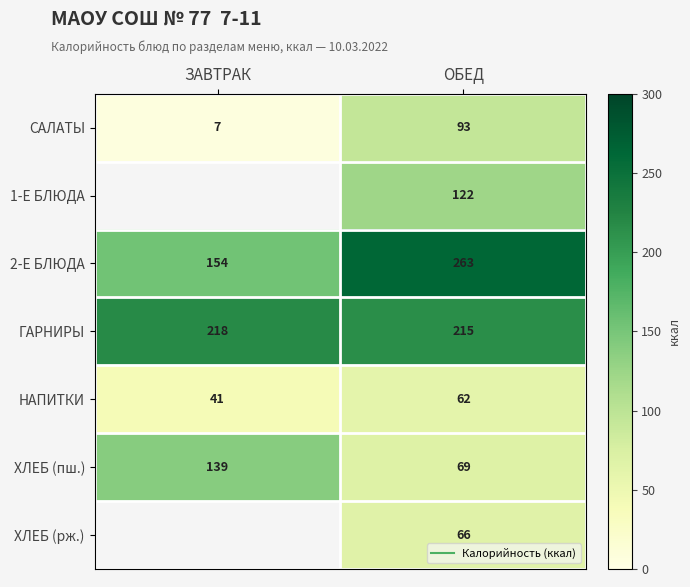

Which category has the highest value across all series?

ОБЕД